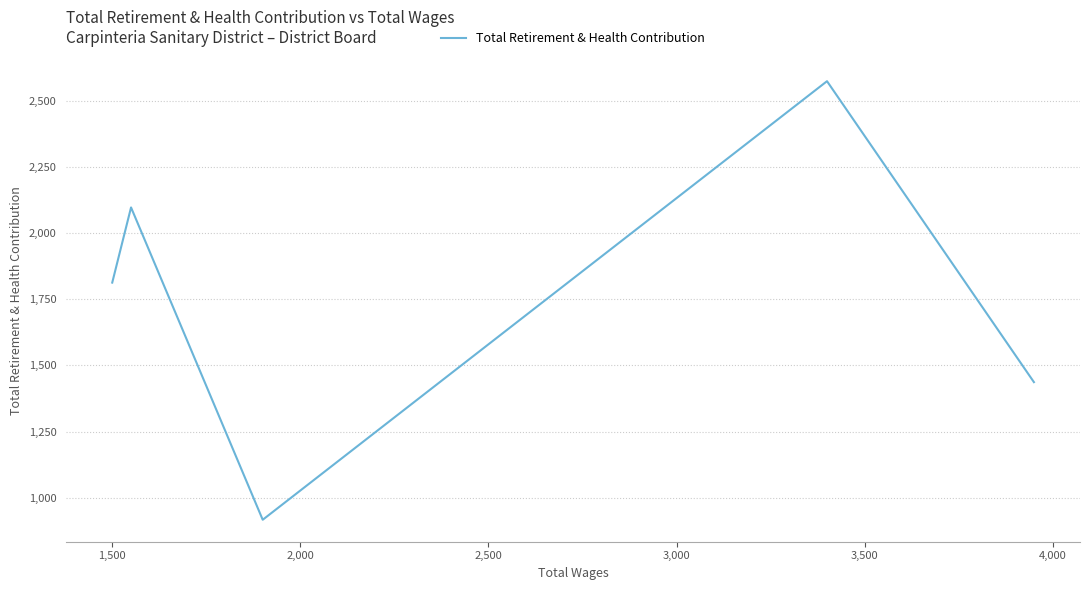

Where does the data first go above 1813?

1,500